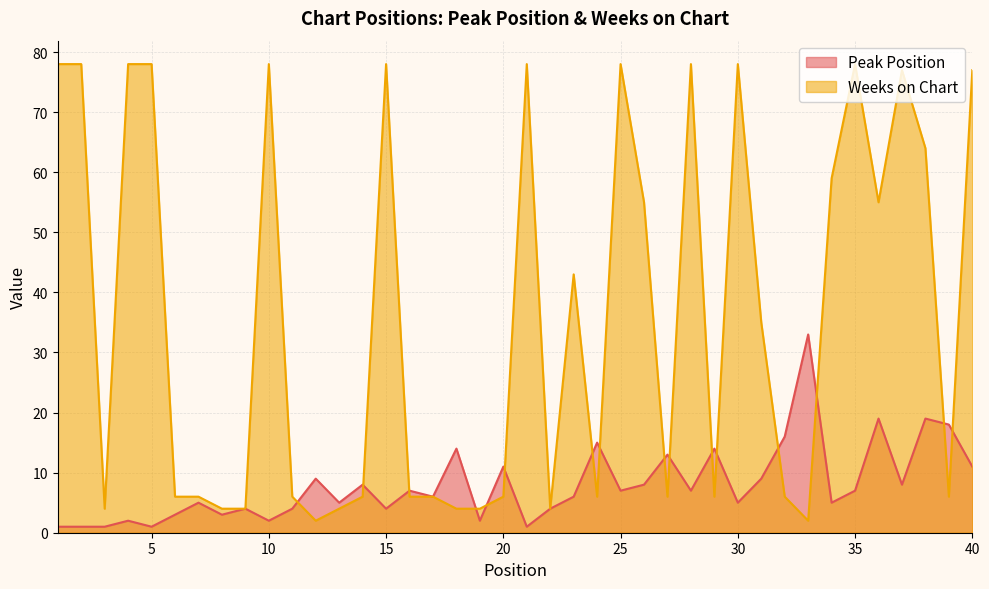

Where is Peak Position nearest to the value 17?

32